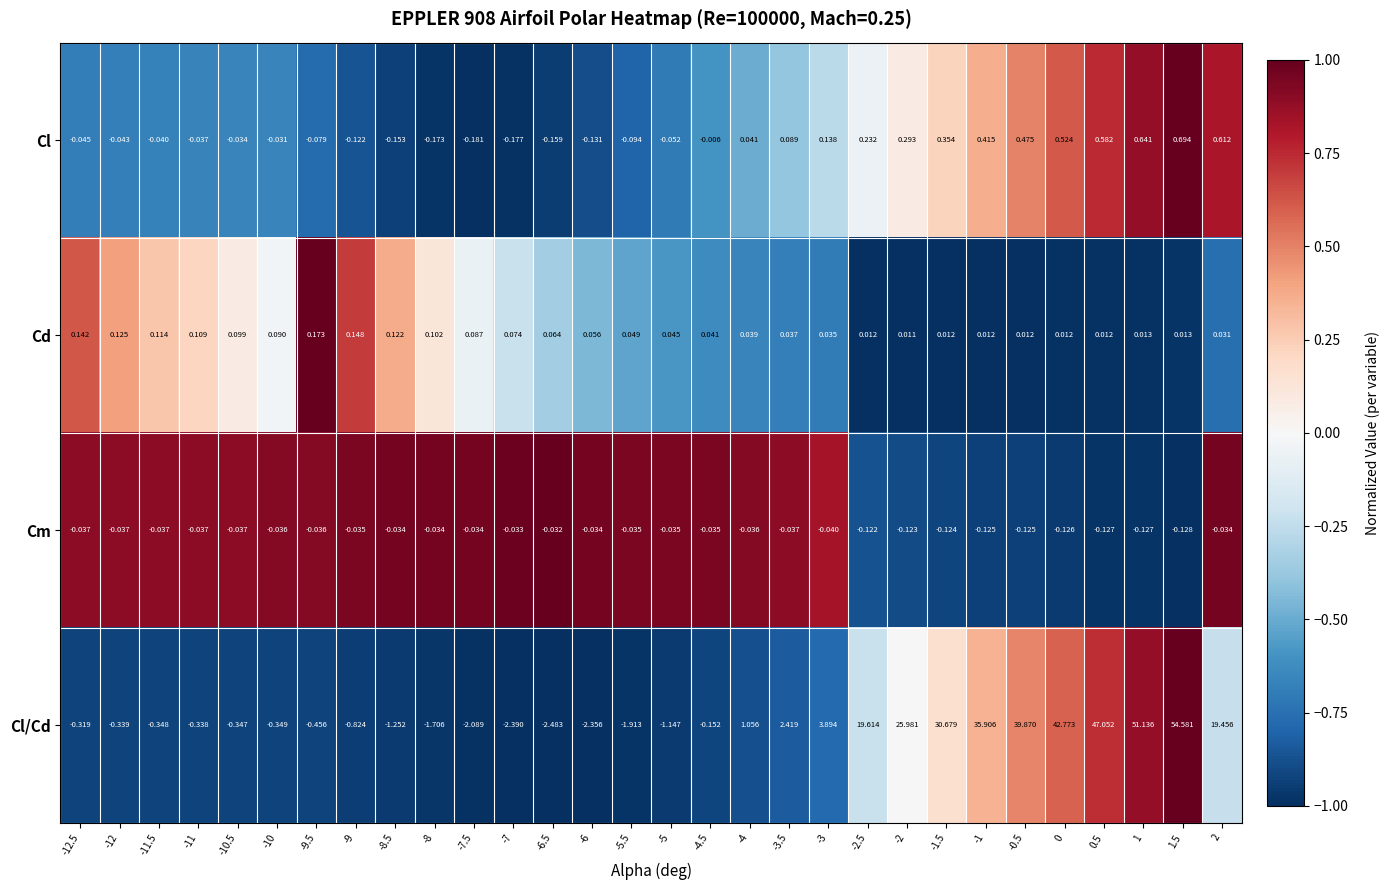

Rank the series by their maximum value, from highest to lowest.

Cl/Cd, Cl, Cd, Cm